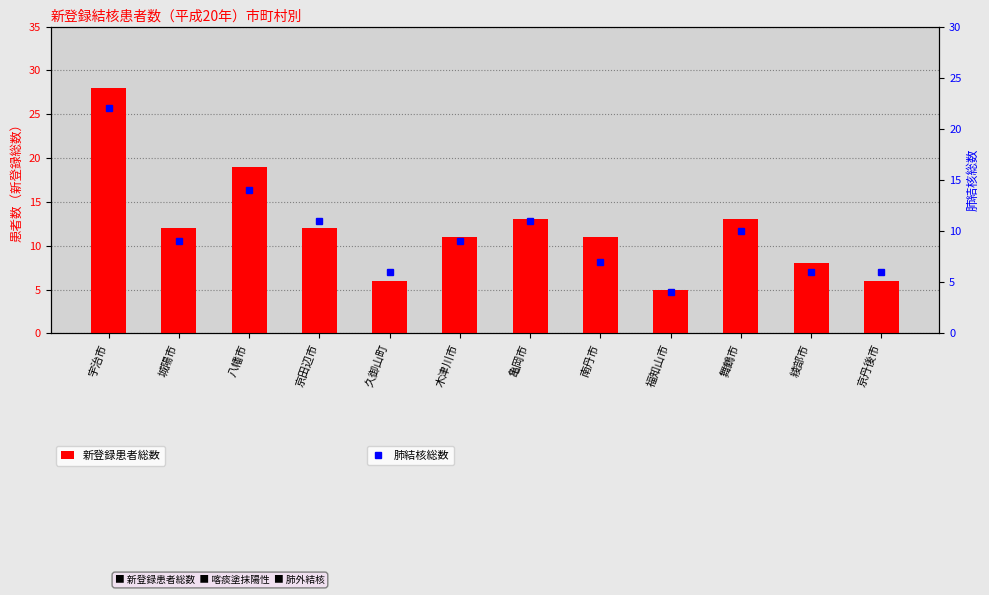

What is the maximum value shown in the chart?

28